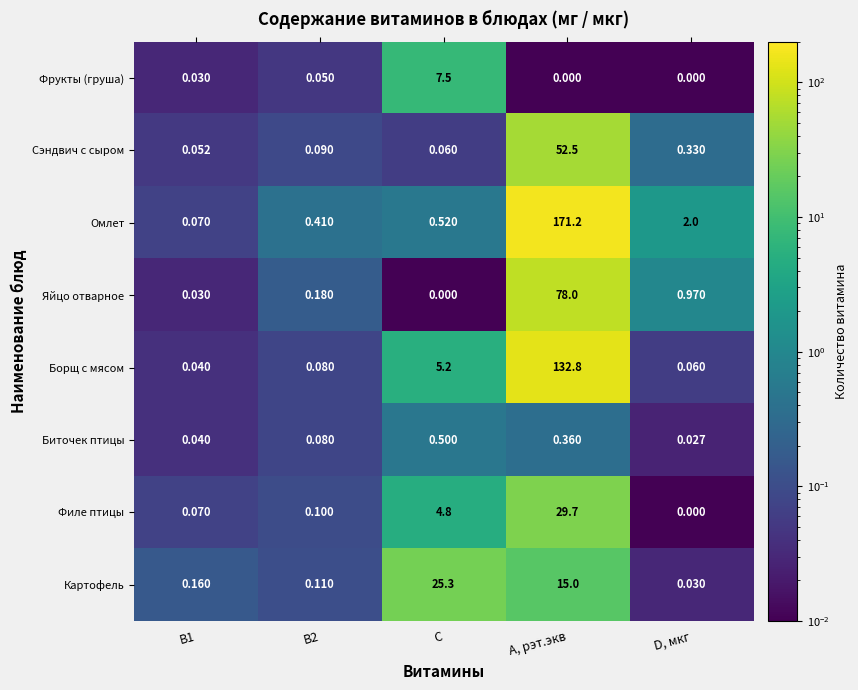

At how many categories does at least one series exceed 38?

1